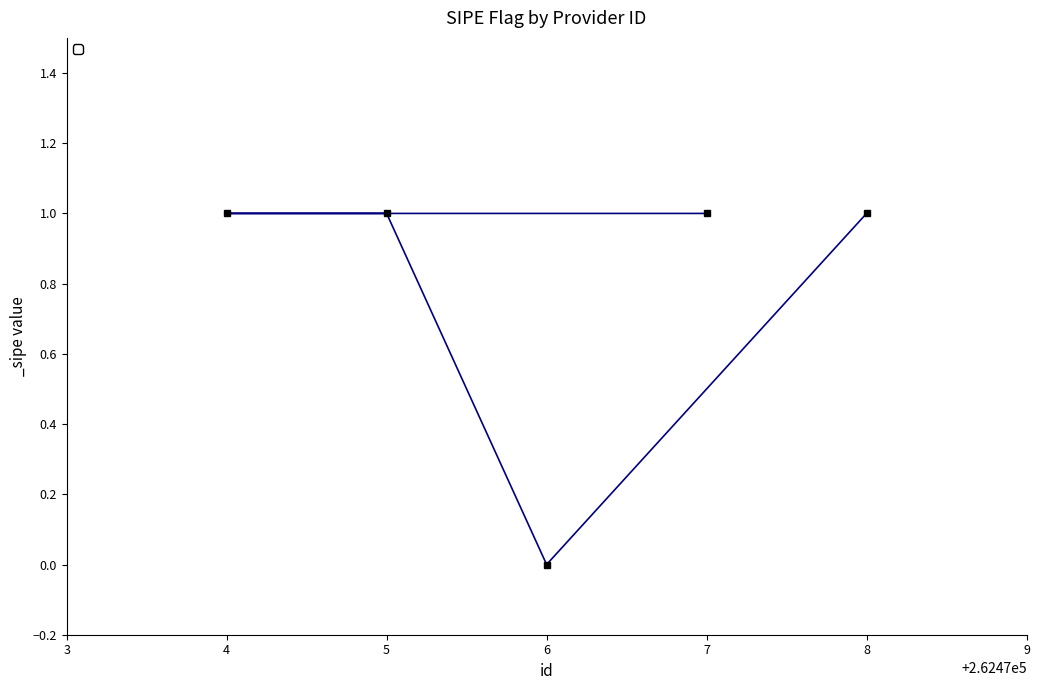

Which has a higher value, 6 or 8?

8